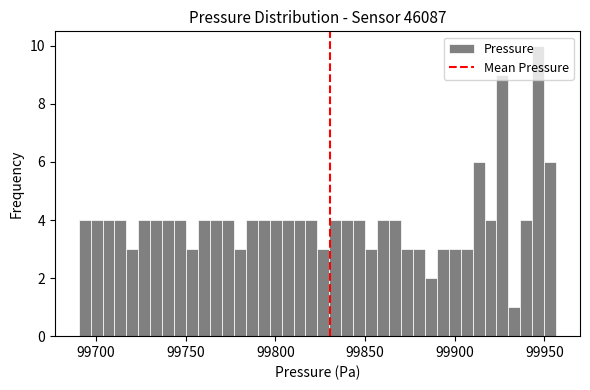

Around what value on the x-axis is the tallest bar? Give the approximate position of its centre, as read against the axis.

99945